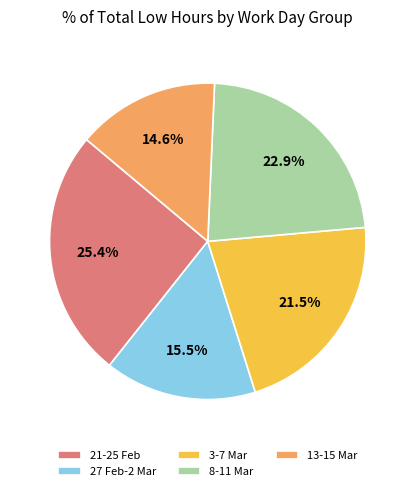

Do 21-25 Feb and 8-11 Mar together represent more than half of the pie?

No